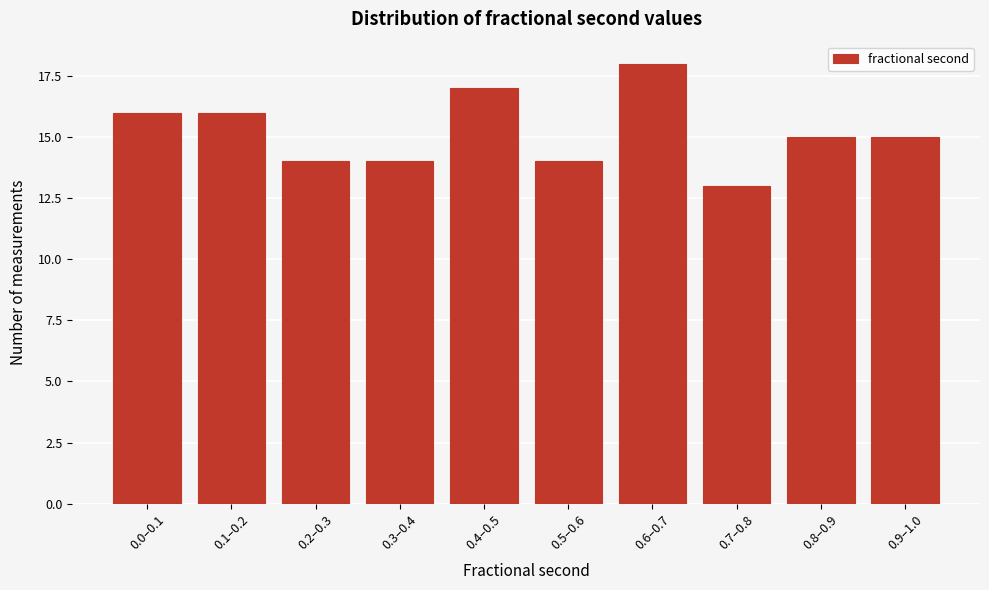

Reading left to right, extract all data points from this chart.

16	16	14	14	17	14	18	13	15	15